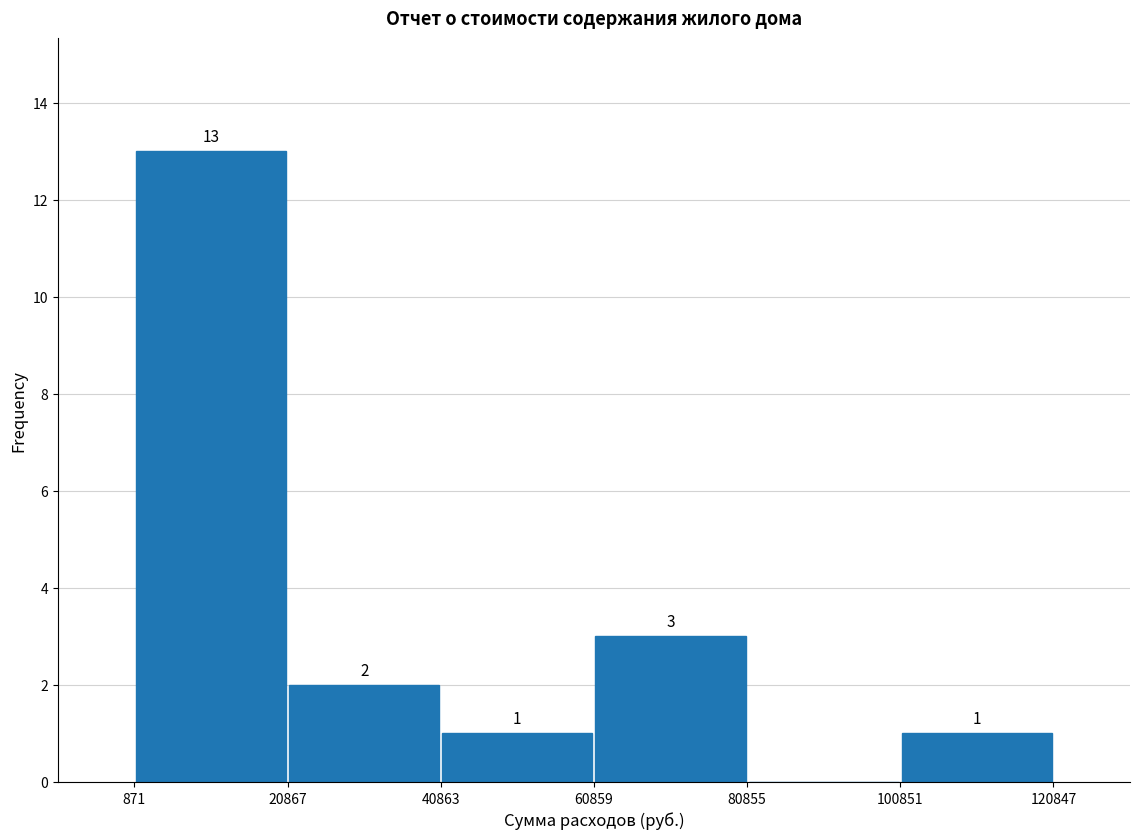

Over which range of the x-axis is the bar tallest?

871 to 20867